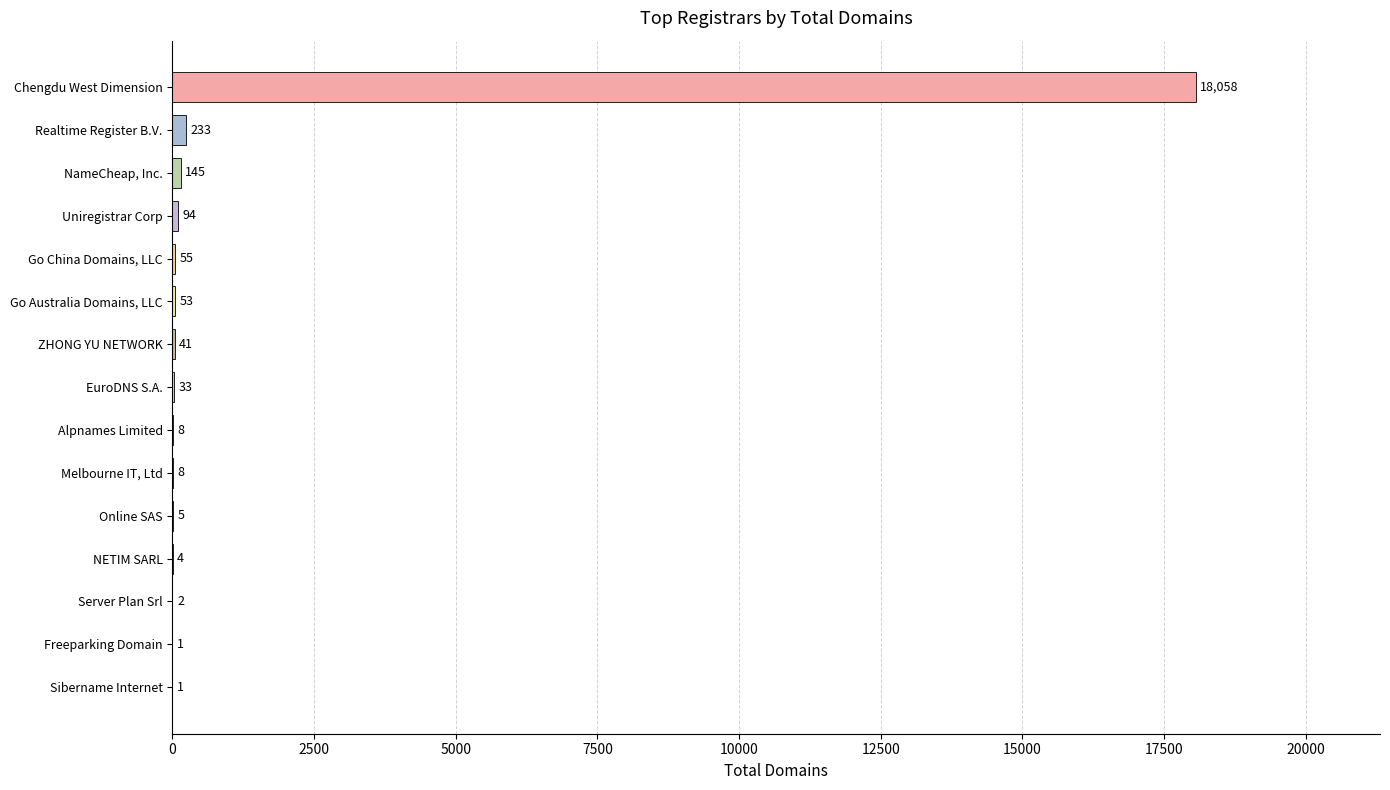

Is it true that the value at Go Australia Domains, LLC is 53?

True